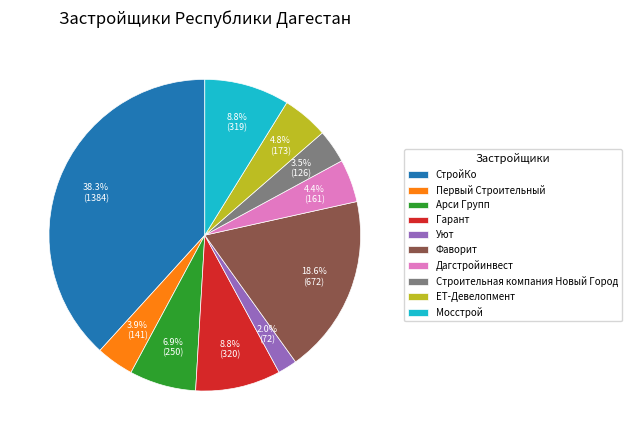

Which has a higher value, Фаворит or СтройКо?

СтройКо